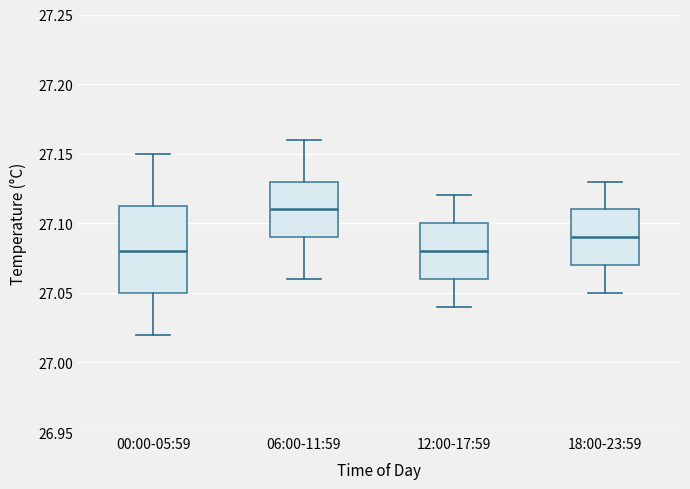

Reading left to right, read every box against the y-axis: the position of its median line, the range the box covers, and the ends of its whiskers. The values are not printed on the chart, so give them approximately, as read against the axis.

00:00-05:59: median 27.080, box 27.050 to 27.115, whiskers 27.020 to 27.150
06:00-11:59: median 27.110, box 27.090 to 27.130, whiskers 27.060 to 27.160
12:00-17:59: median 27.080, box 27.060 to 27.100, whiskers 27.040 to 27.120
18:00-23:59: median 27.090, box 27.070 to 27.110, whiskers 27.050 to 27.130